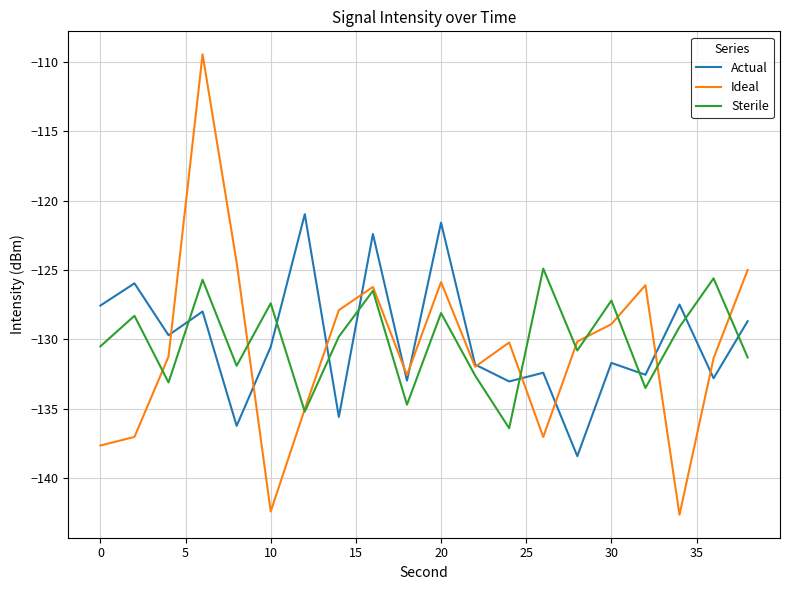

Rank the series by their maximum value, from lowest to highest.

Sterile, Actual, Ideal